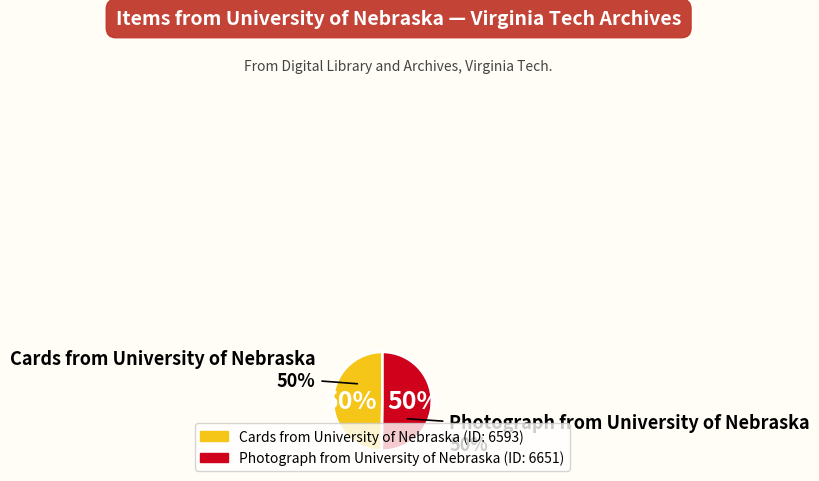

The Photograph from University of Nebraska slice represents 40% of the pie. True or false?

False